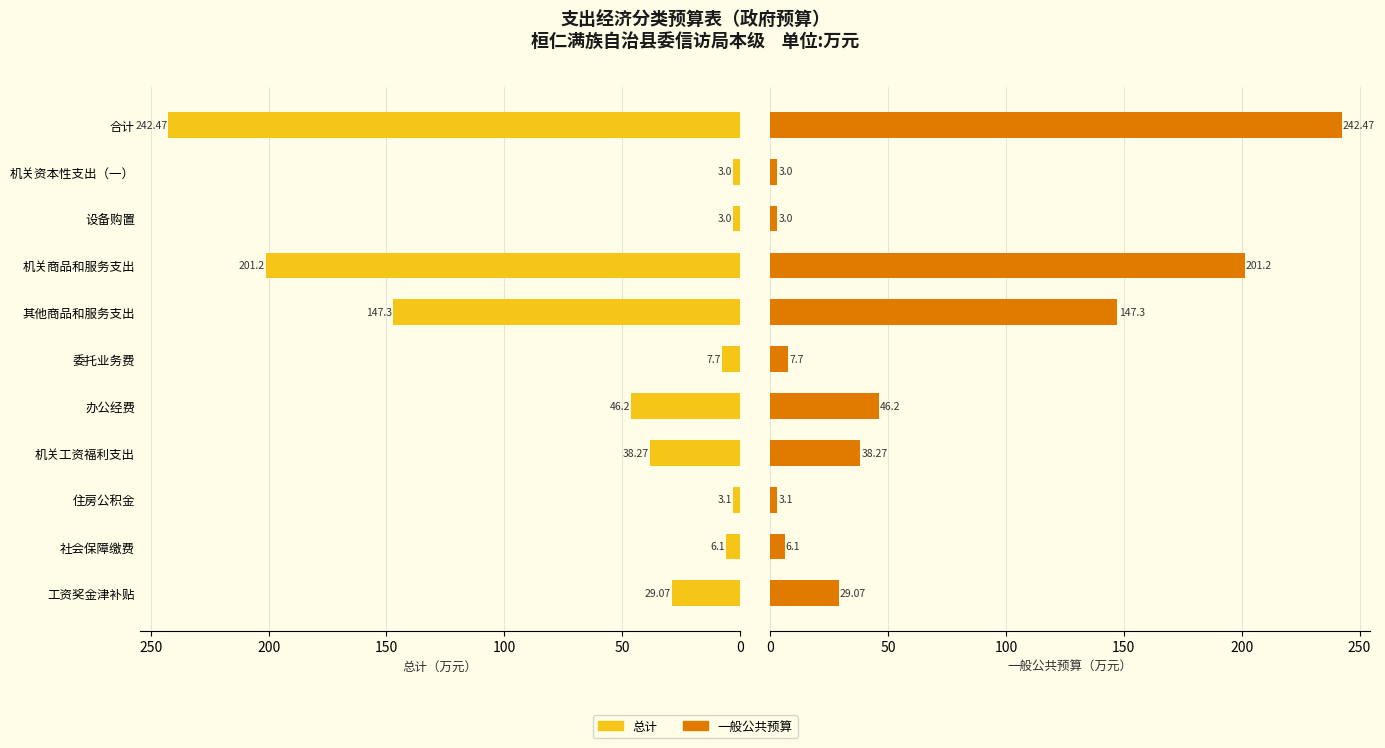

What is the maximum value for 总计?

242.5